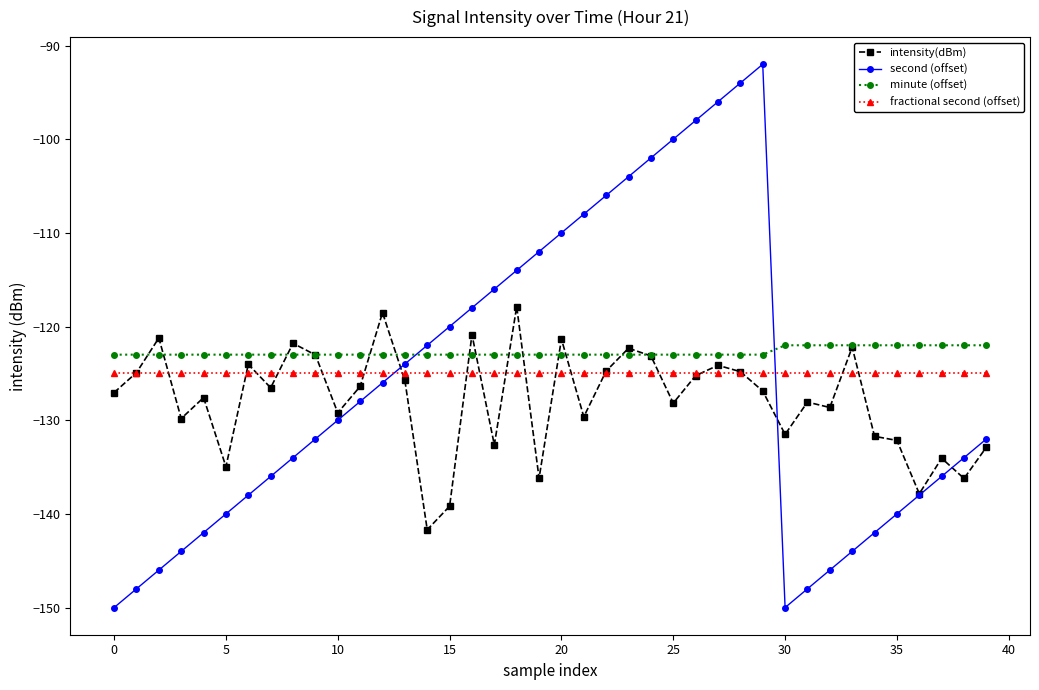

What are all the series names shown in the legend?

intensity(dBm), second (offset), minute (offset), fractional second (offset)